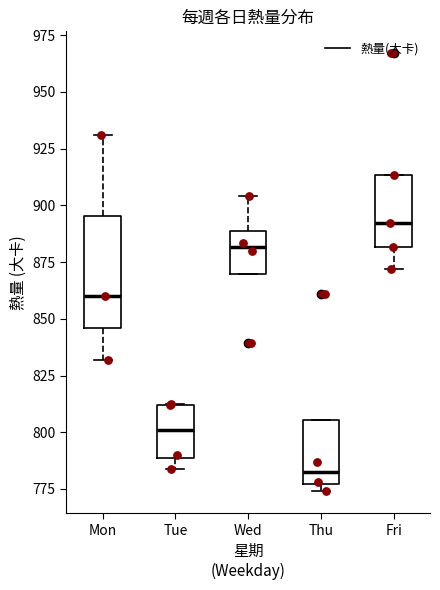

Reading left to right, transcribe this box plot: for each box, give where its median line is, the range the box spans, and where its two whiskers end, as read against the y-axis. The values are not printed on the chart, so give them approximately, as read against the axis.

Mon: median 860, box 845 to 895, whiskers 830 to 930
Tue: median 800, box 790 to 810, whiskers 785 to 815
Wed: median 880, box 870 to 890, whiskers 870 to 905
Thu: median 785, box 775 to 805, whiskers 775 (just below the box's lower edge) to 805
Fri: median 890, box 880 to 915, whiskers 870 to 915